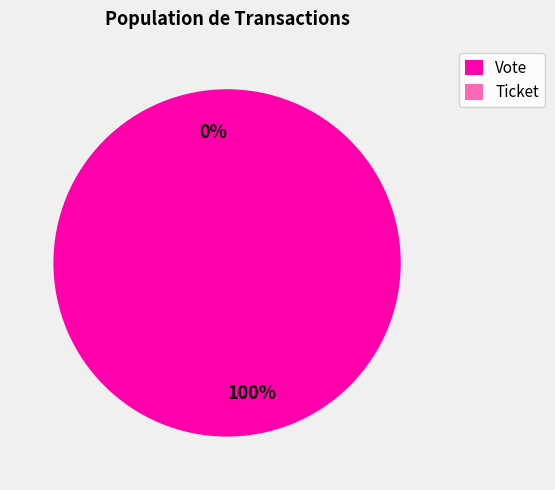

What is the total percentage of Vote and Ticket?

100.0%